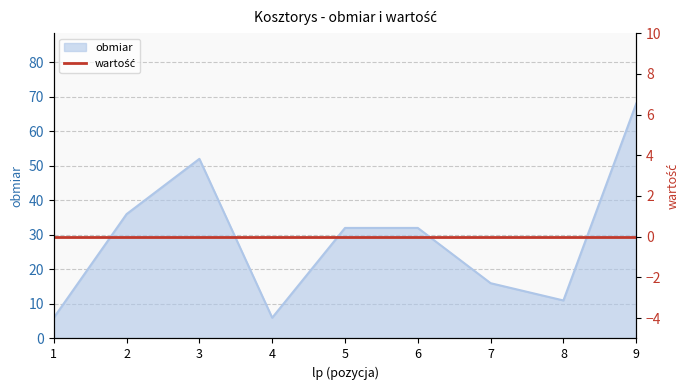

Which label corresponds to the smallest value in the chart?

1